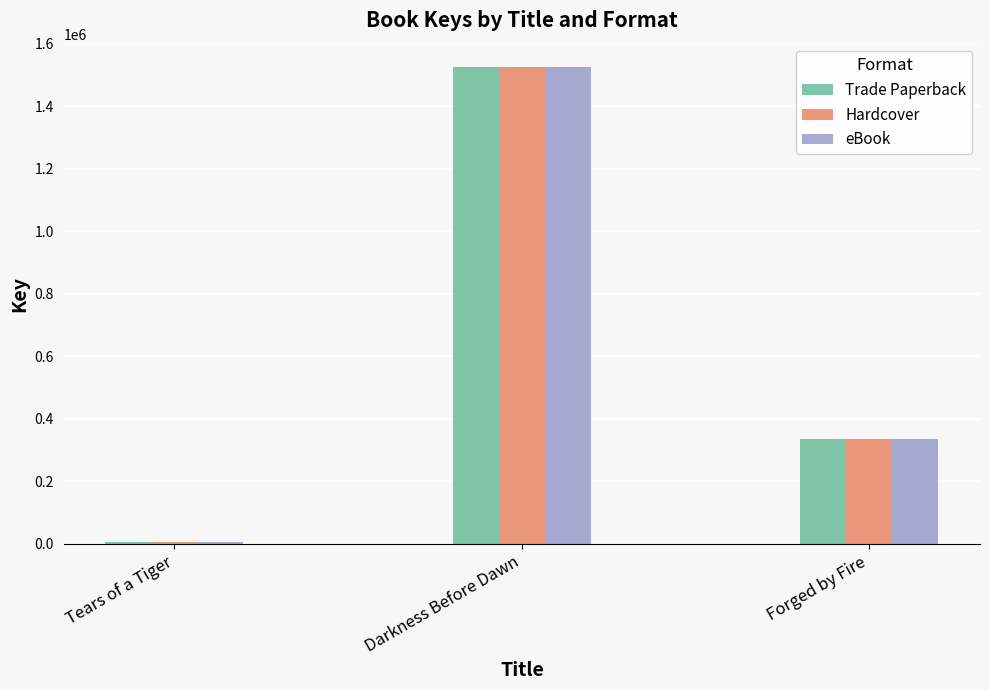

What is the total value across all series at Darkness Before Dawn?

4571745